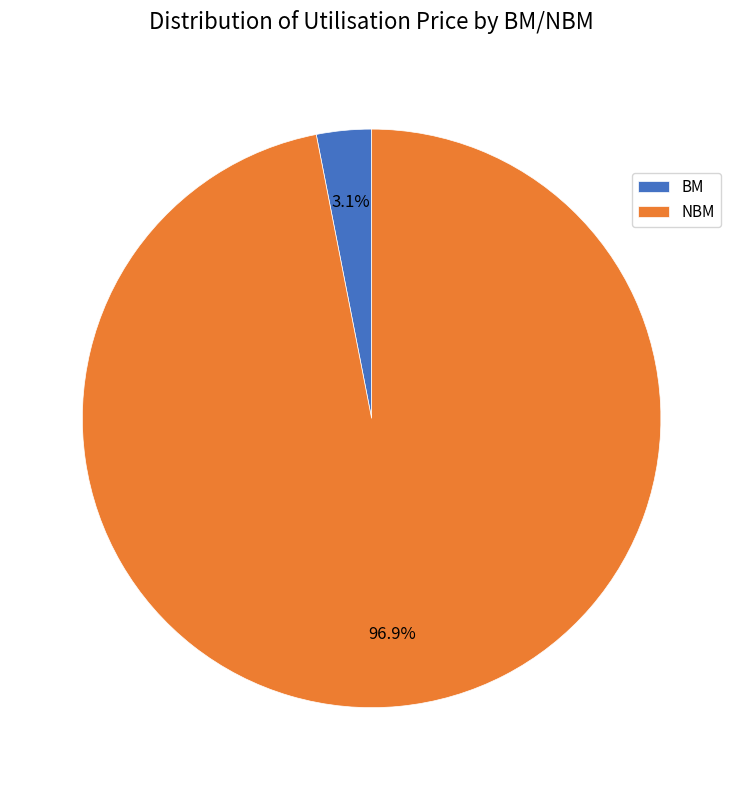

Is there any slice that represents more than half of the pie?

Yes